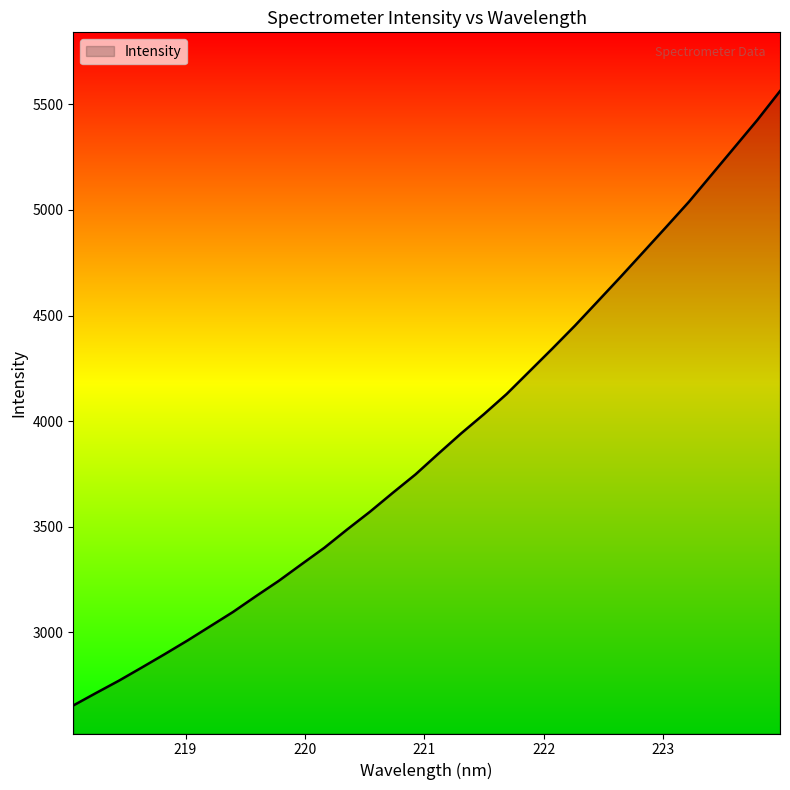

What is the difference between the maximum and minimum values?

2909.2